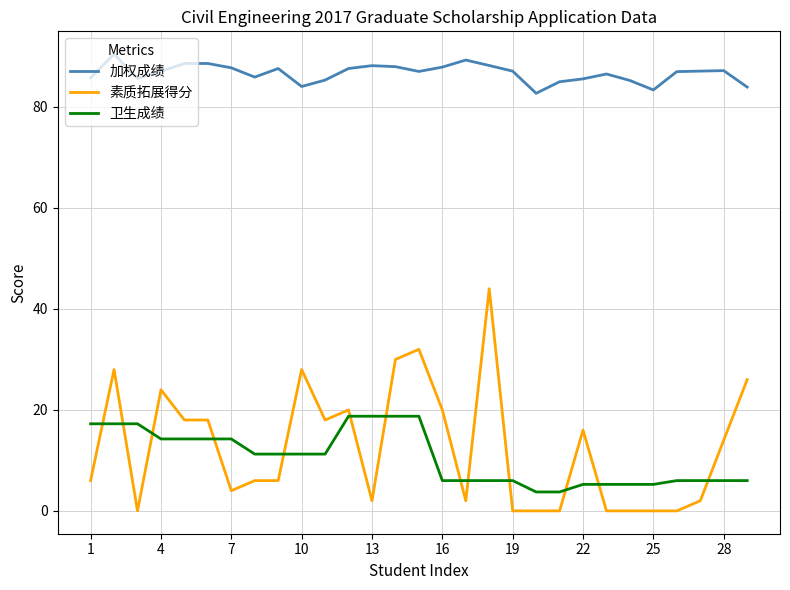

What is the greatest value displayed?

90.5